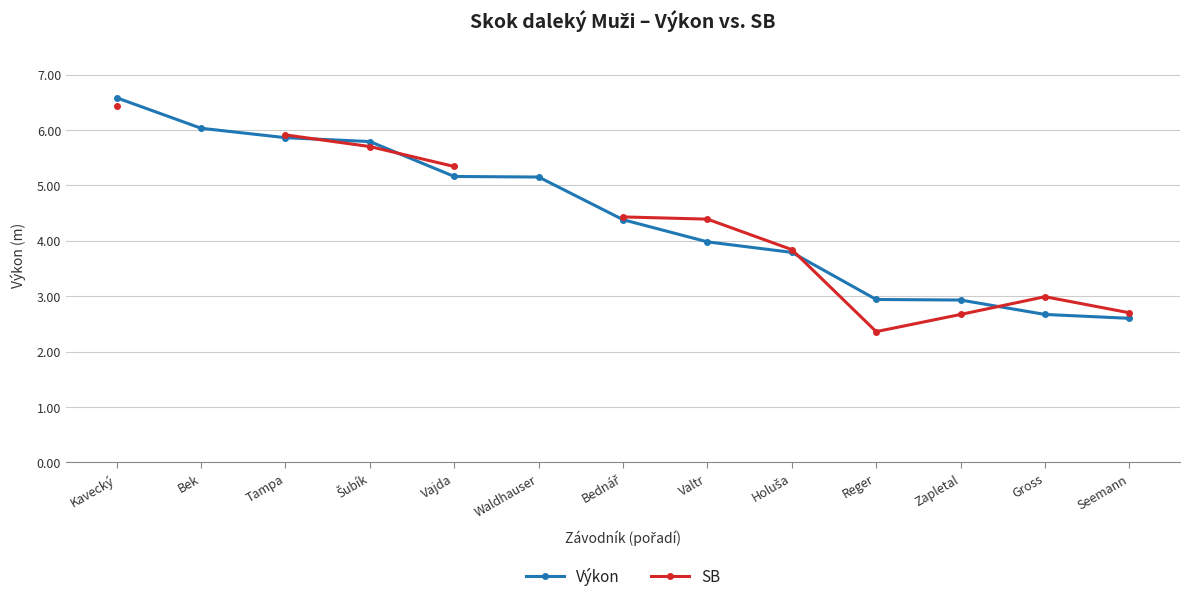

What is the label of the 12th point from the right?

Bek